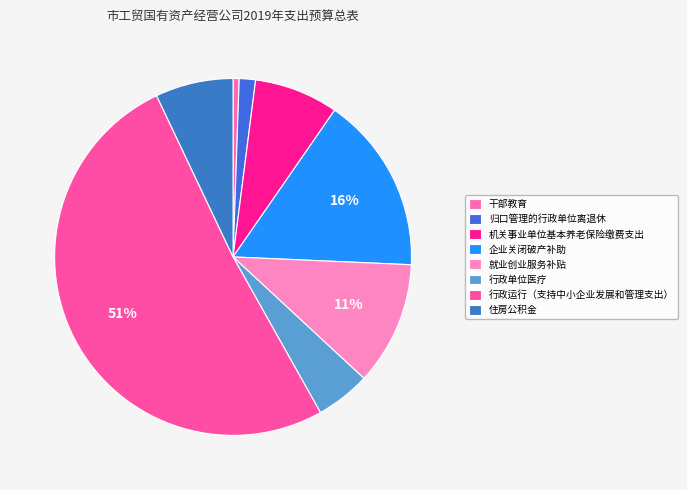

Which slice is the largest?

行政运行（支持中小企业发展和管理支出）